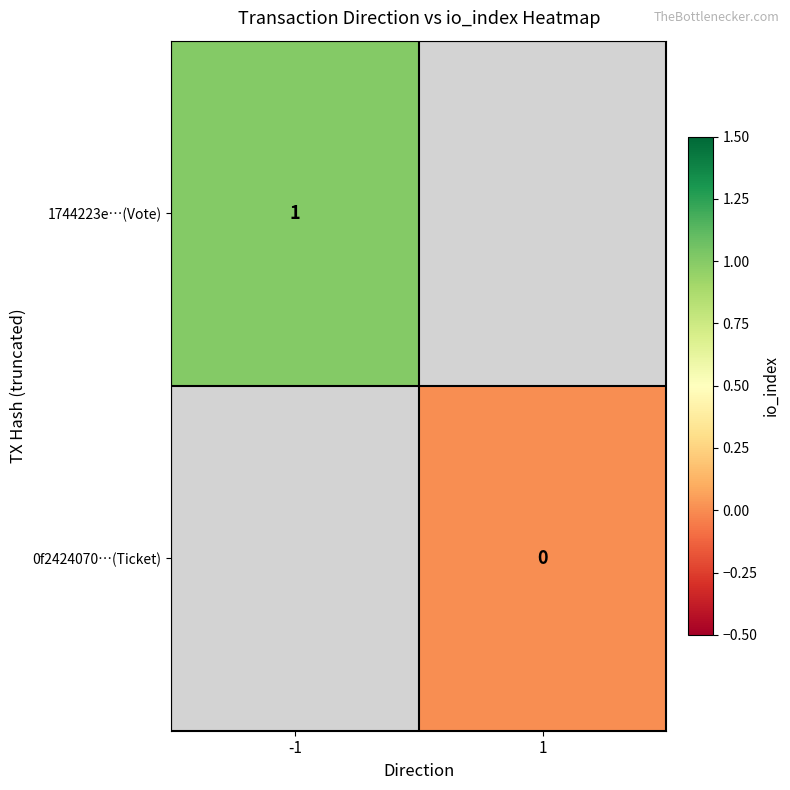

How many distinct data groups are displayed?

2